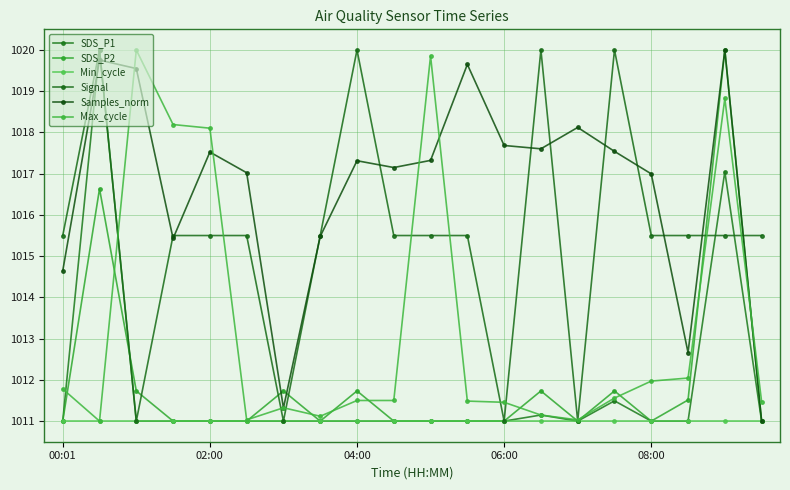

Which series has the largest range (max minus min)?

SDS_P1